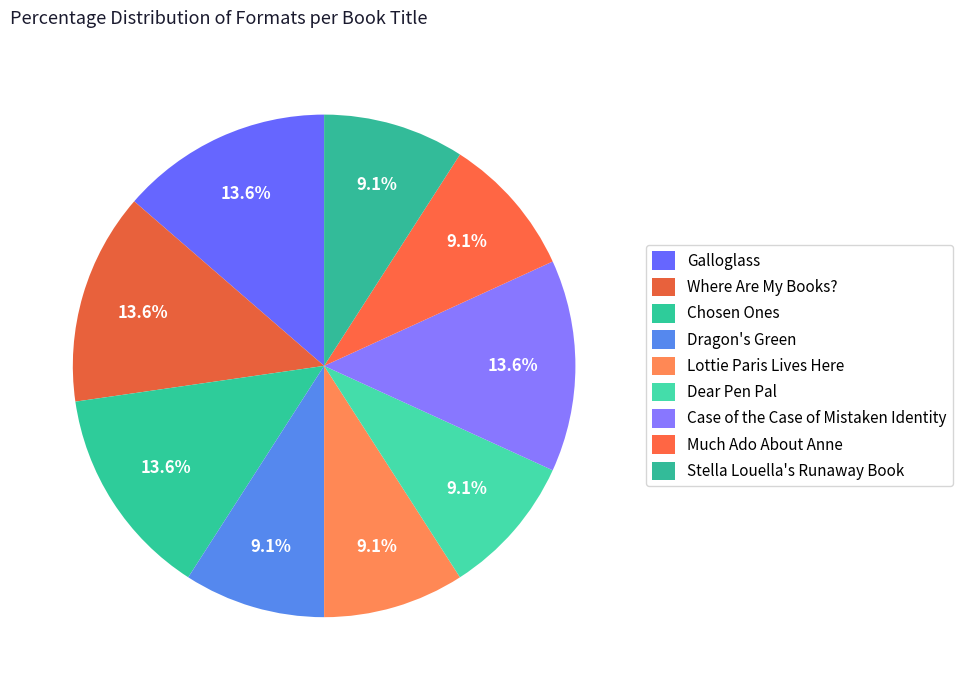

Which category has the biggest portion of the pie?

Galloglass